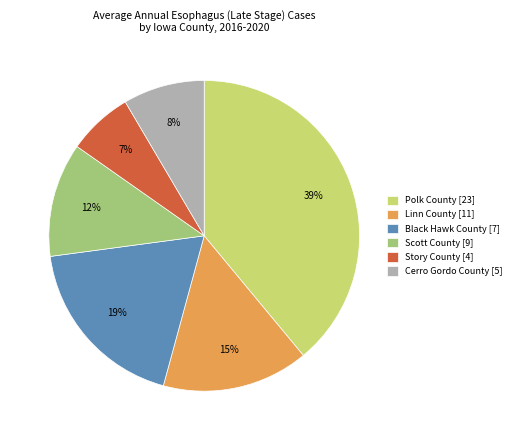

Which slice is the smallest?

Story County